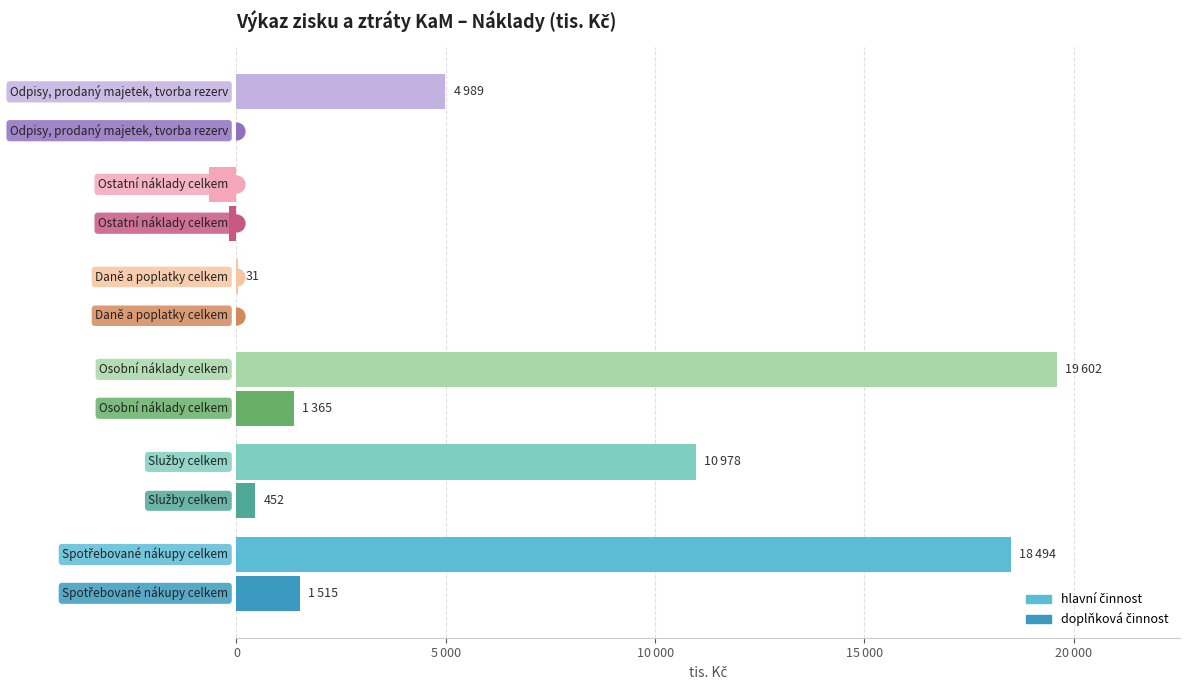

How many data points in doplňková činnost are less than 452?

3